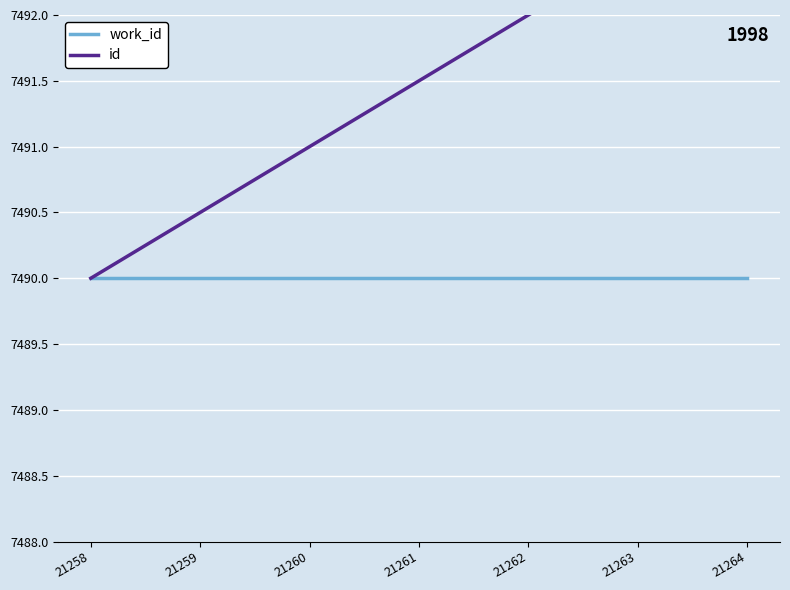

True or false: work_id and id intersect in this chart.

False